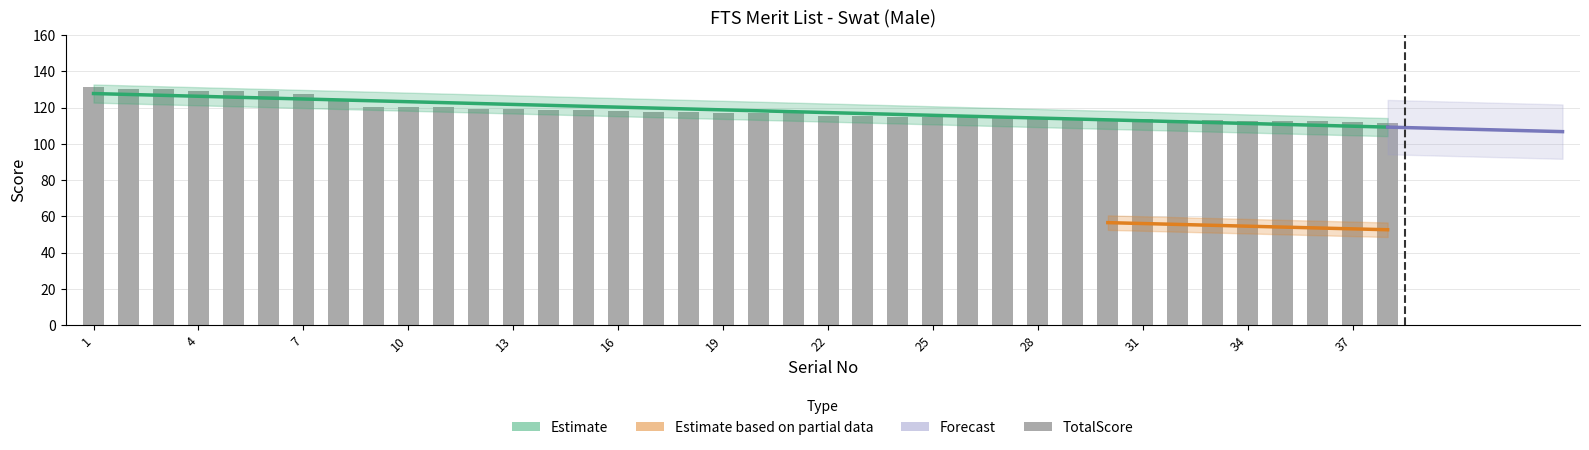

How many bars are there in total?

38